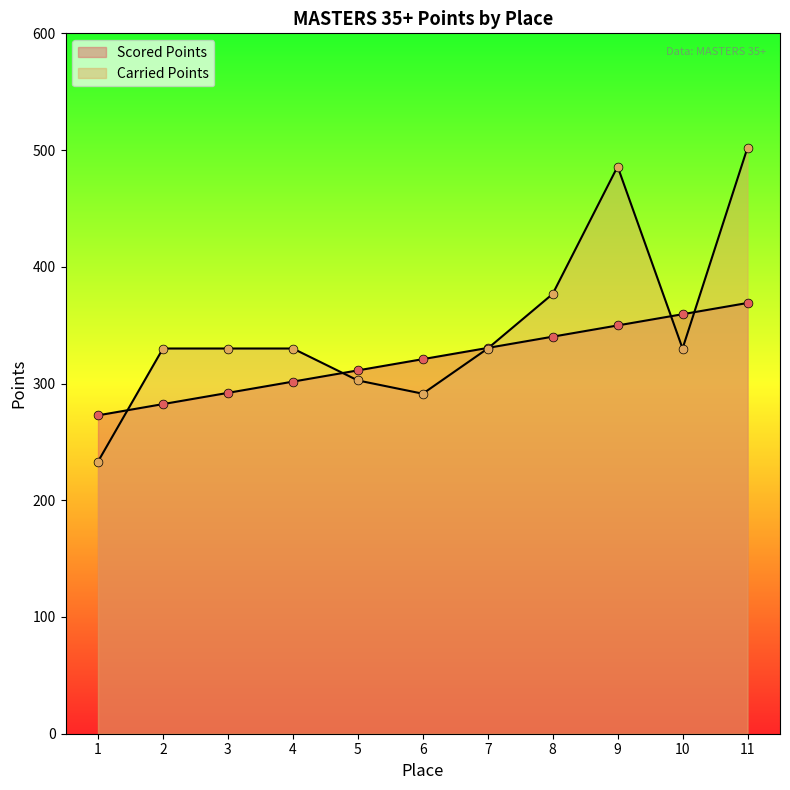

Which series contains the highest Y value?

Carried Points